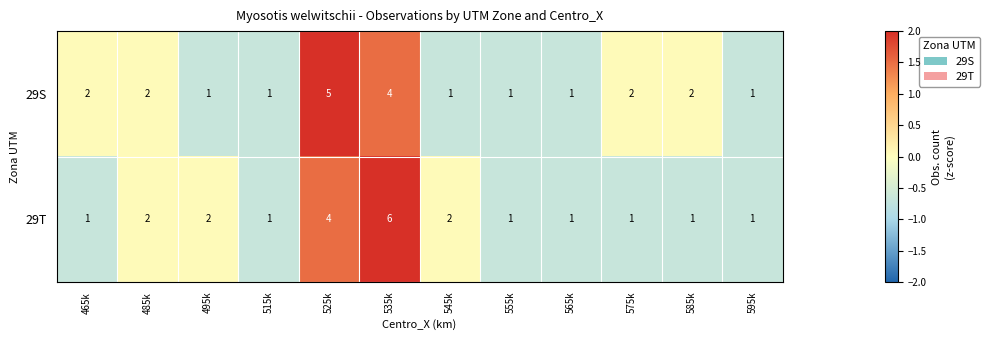

How many values in the 29T series exceed 1?

5